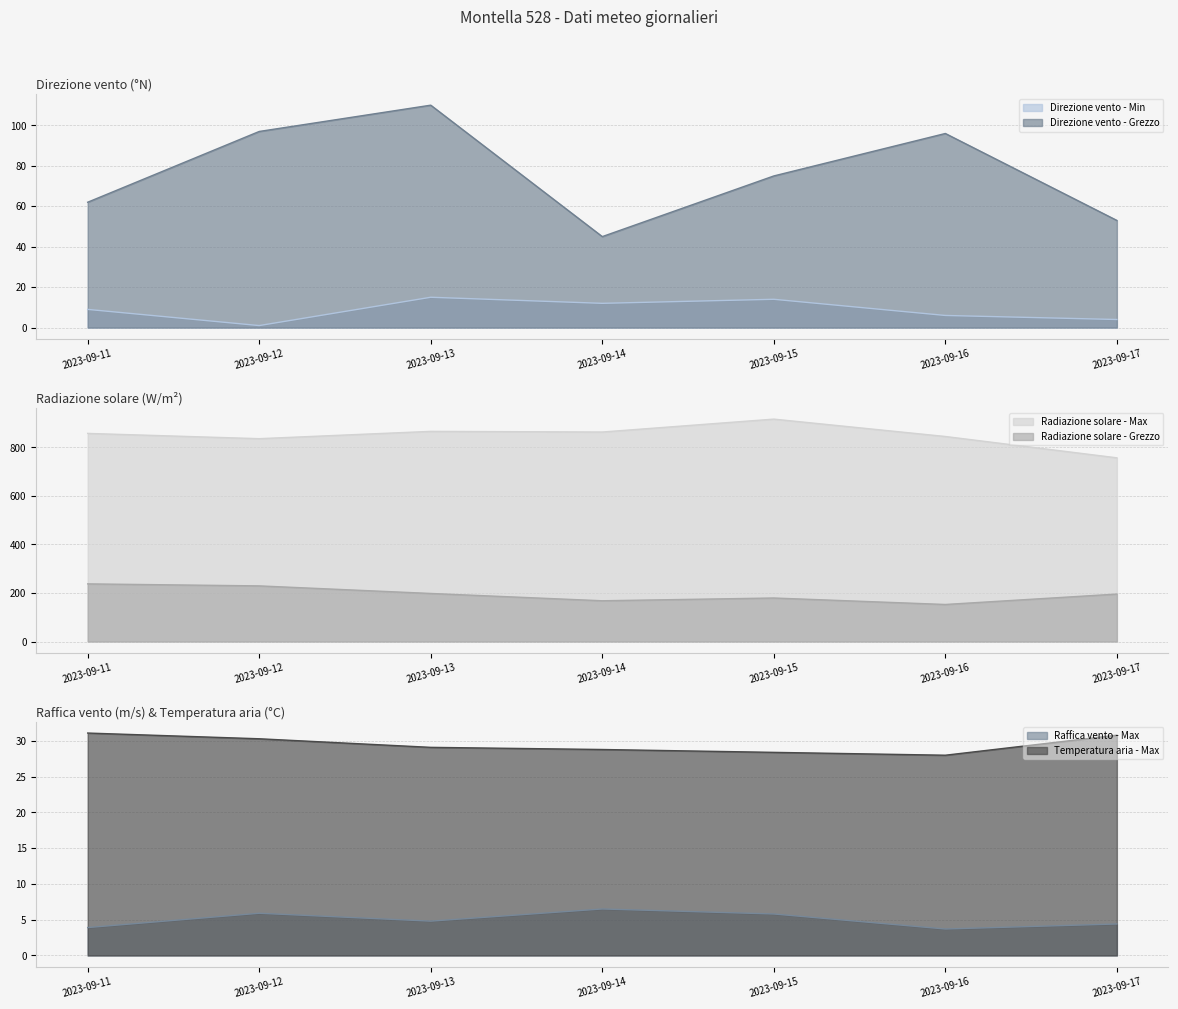

The Temperatura aria - Max series shows 15.7 at 2023-09-12. True or false?

False